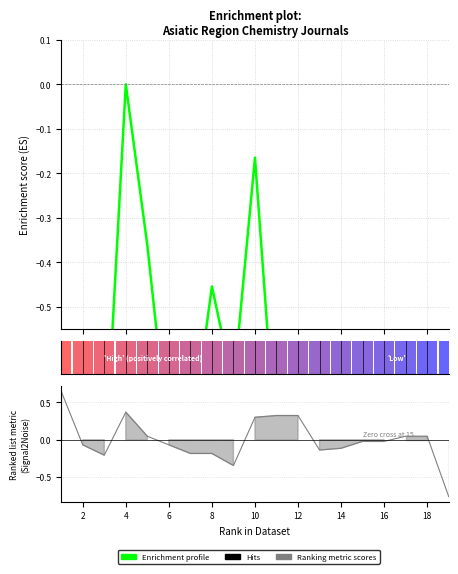

Does the chart contain any negative values?

Yes